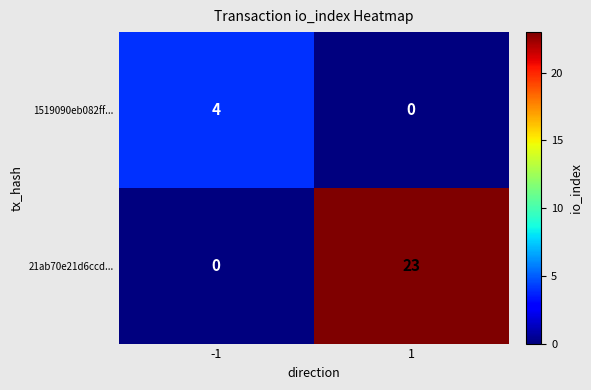

Which series has the widest spread of values?

21ab70e21d6ccd...